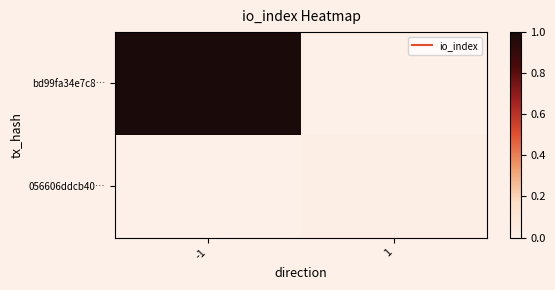

Reading left to right, extract all data points from this chart.

bd99fa34e7c8…: -1=1.0	1=0.0
056606ddcb40…: -1=0.0	1=0.0